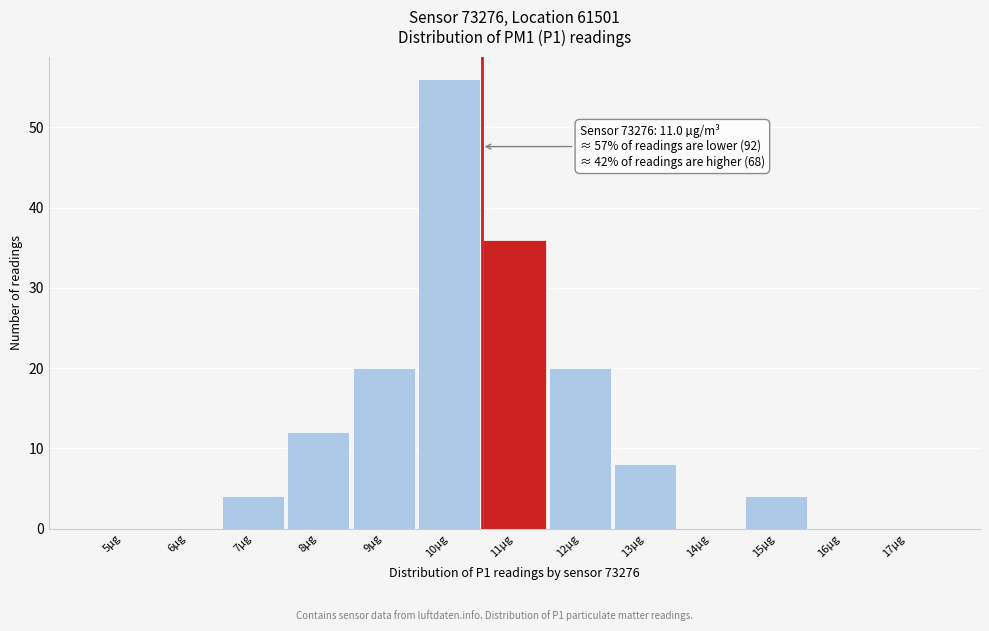

Reading left to right, list all the values displayed in this chart.

5µg=0	6µg=0	7µg=4	8µg=12	9µg=20	10µg=56	11µg=36	12µg=20	13µg=8	14µg=0	15µg=4	16µg=0	17µg=0